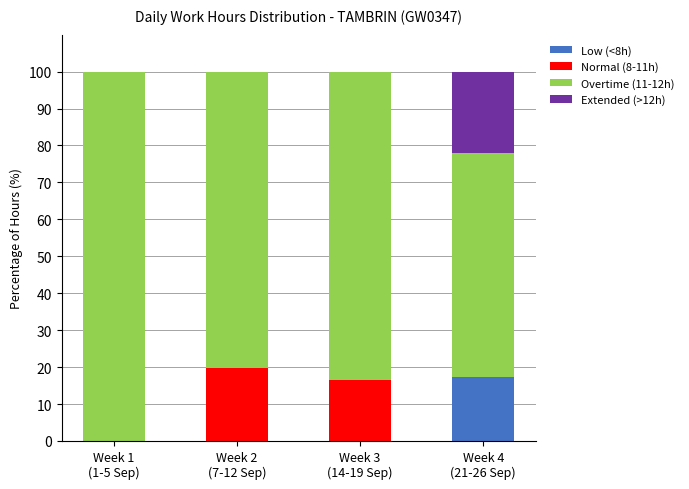

What is the sum of all Low (<8h) values?

17.3